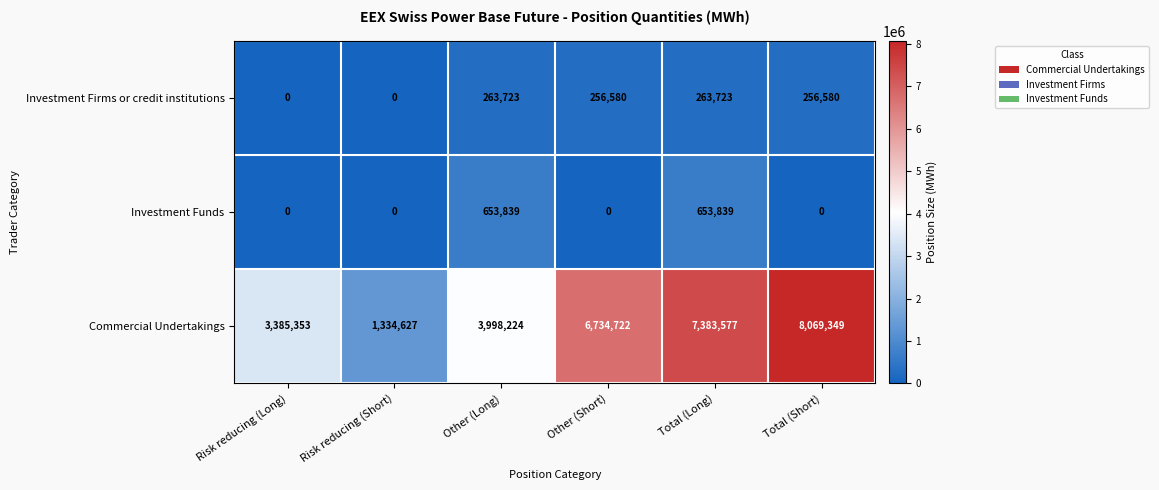

At which category does the chart reach its peak across all series?

Total (Short)